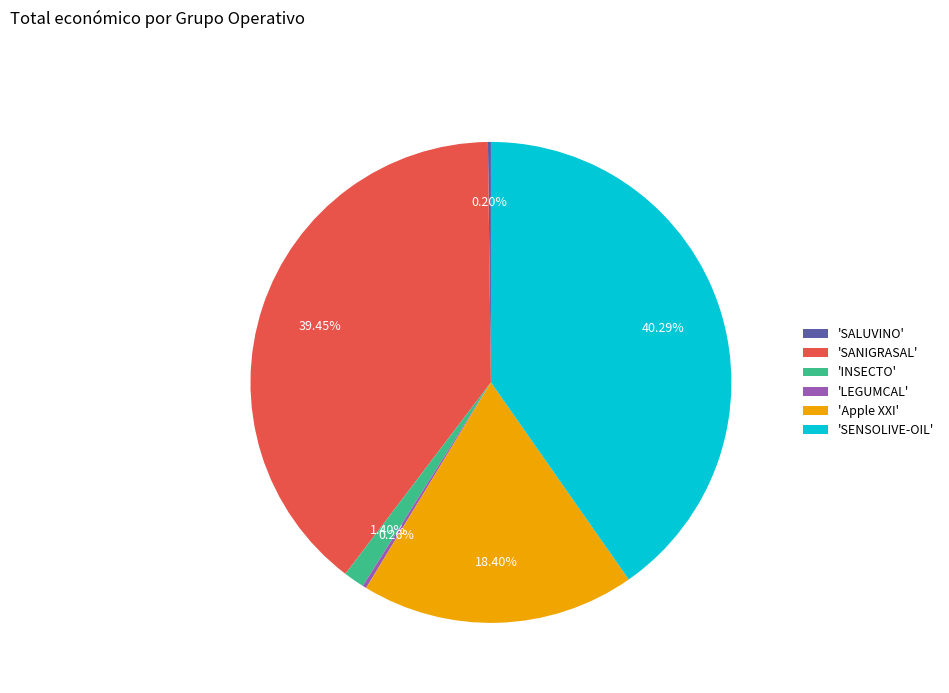

Do 'SENSOLIVE-OIL' and 'Apple XXI' together represent more than half of the pie?

Yes